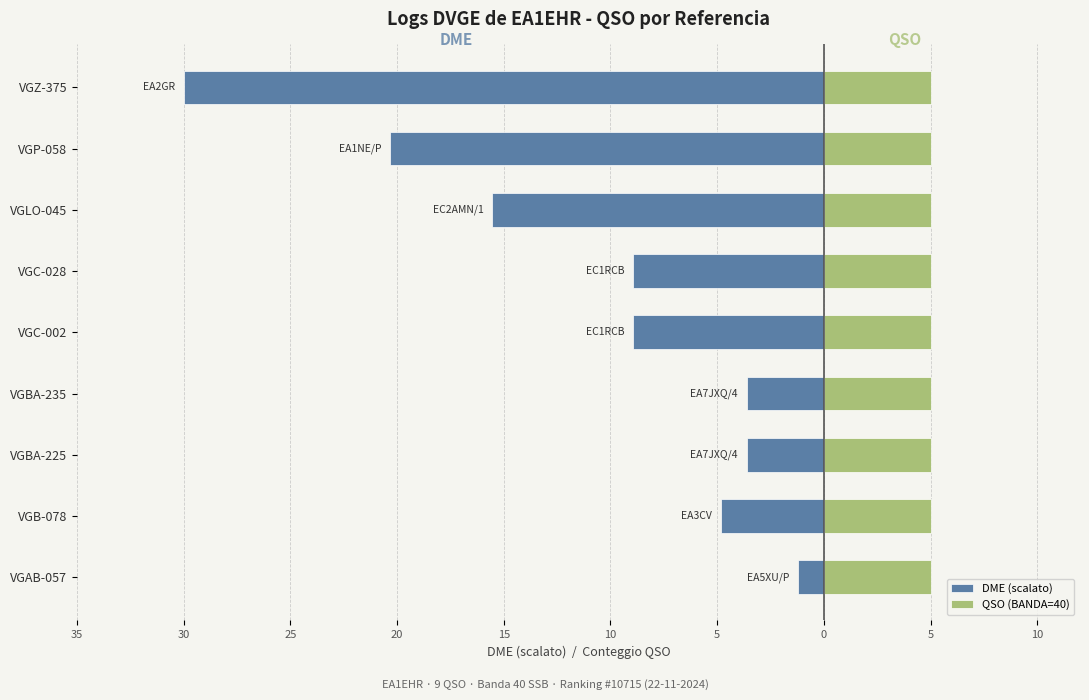

List the series in order of their overall mean, lowest first.

DME (scalato), QSO (BANDA=40)